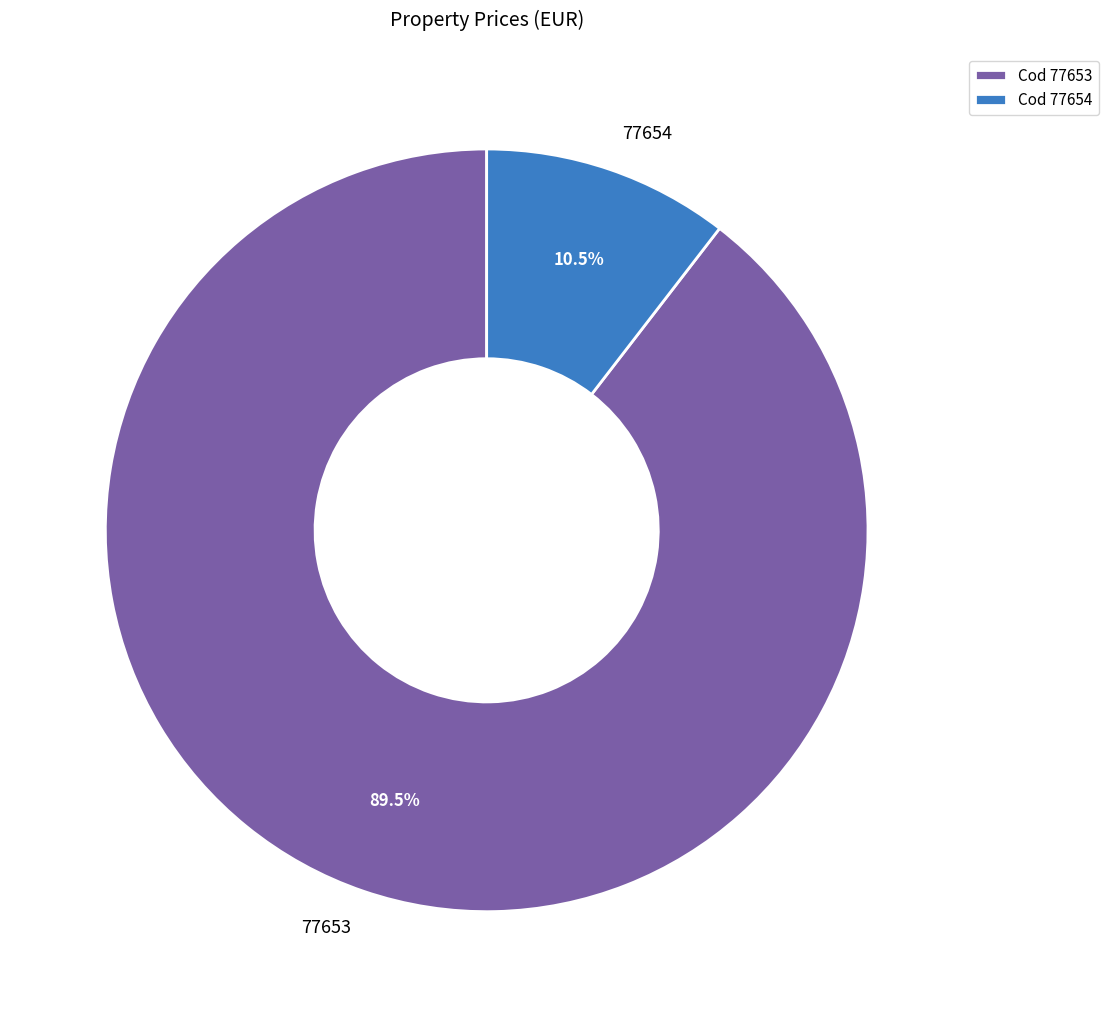

What is the smallest slice in the pie chart?

77654